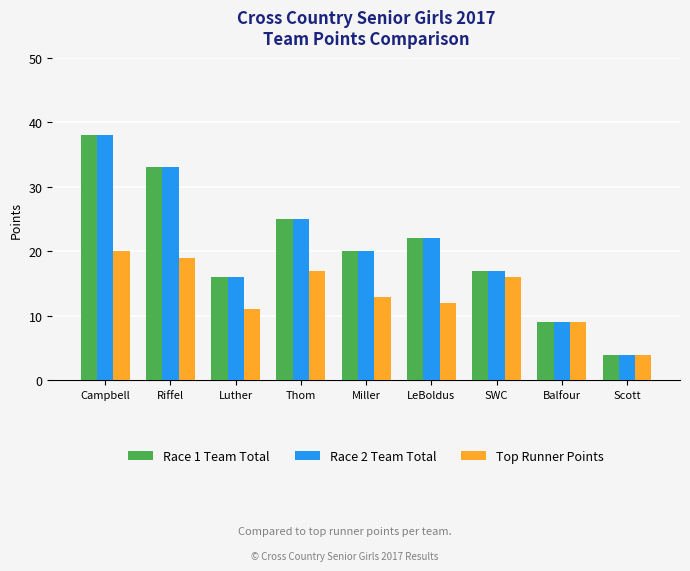

What is the total value across all series at SWC?

50